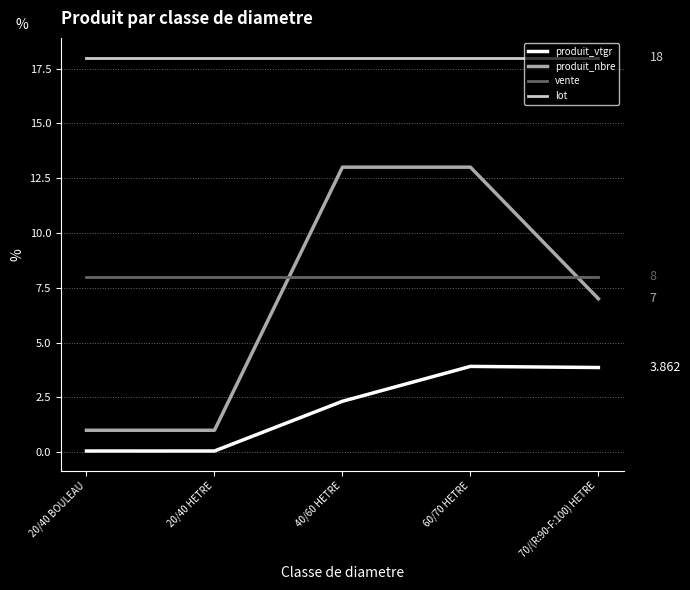

Is the value of produit_vtgr at 70/(R:90-F:100) HETRE greater than the value of lot at 60/70 HETRE?

No